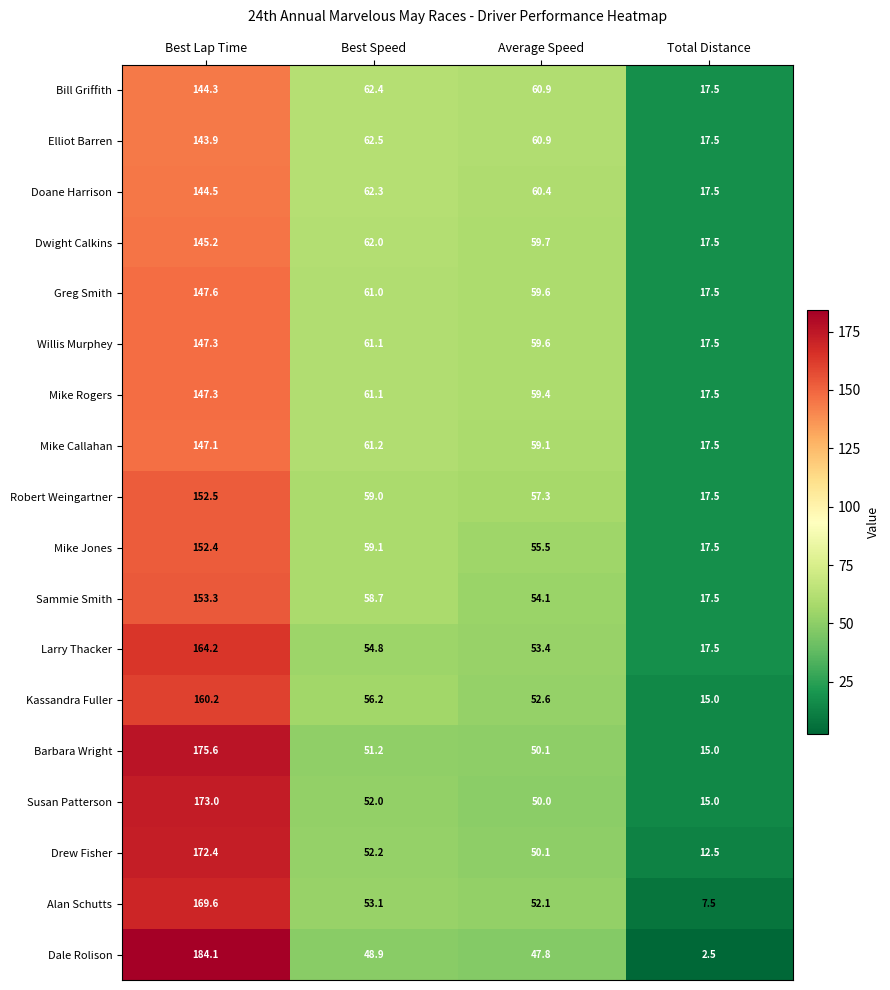

What is the smallest value displayed?

2.5